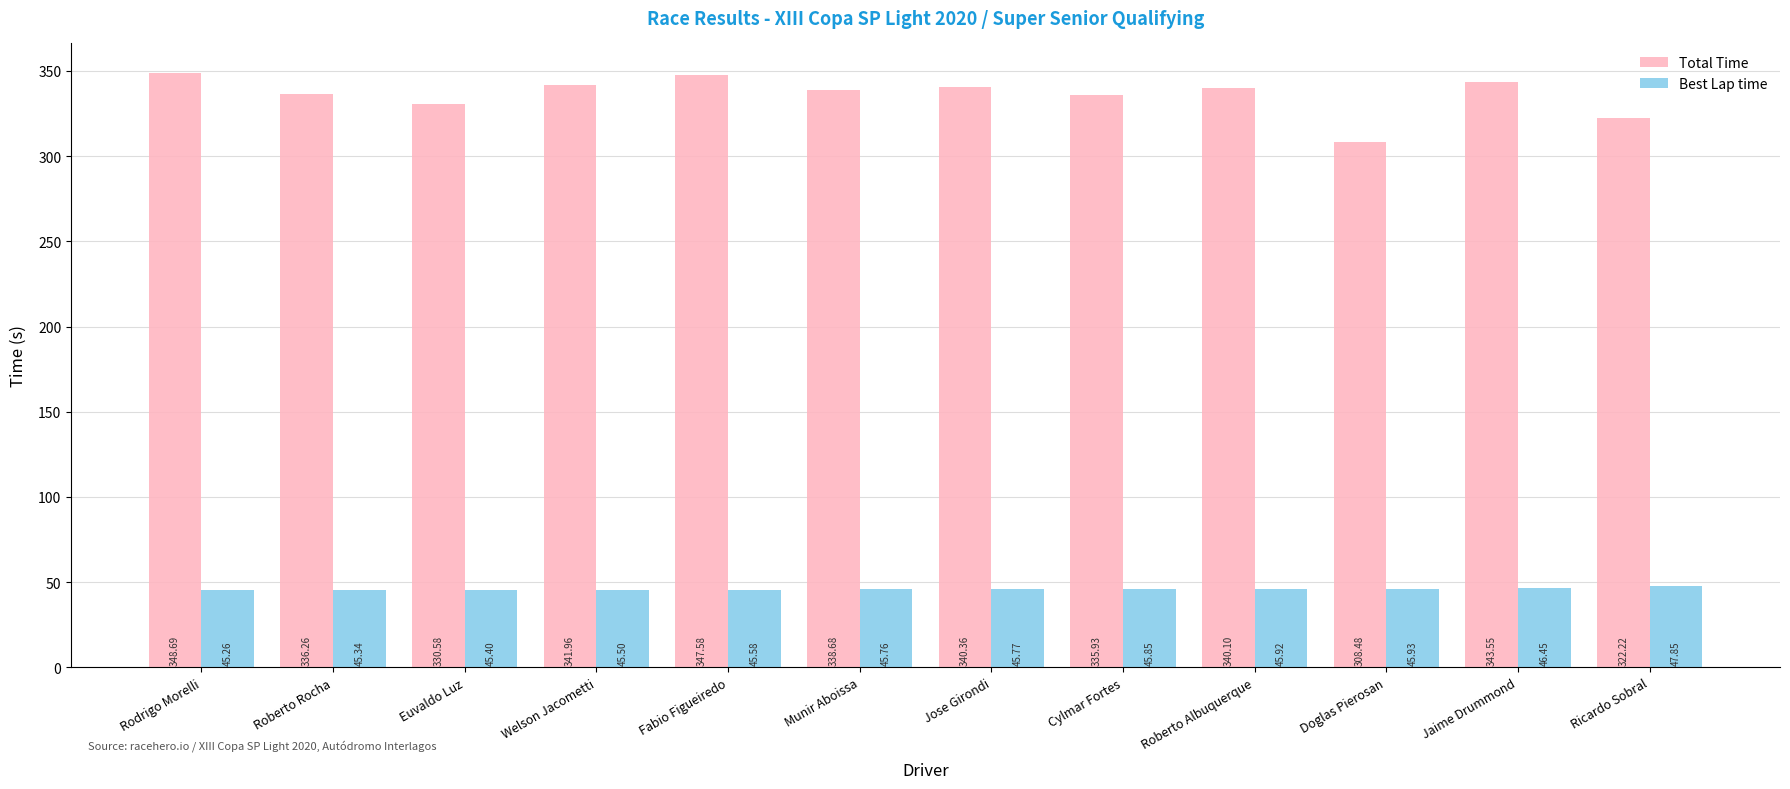

What is the difference between the second highest and minimum values in the Best Lap time series?

1.2